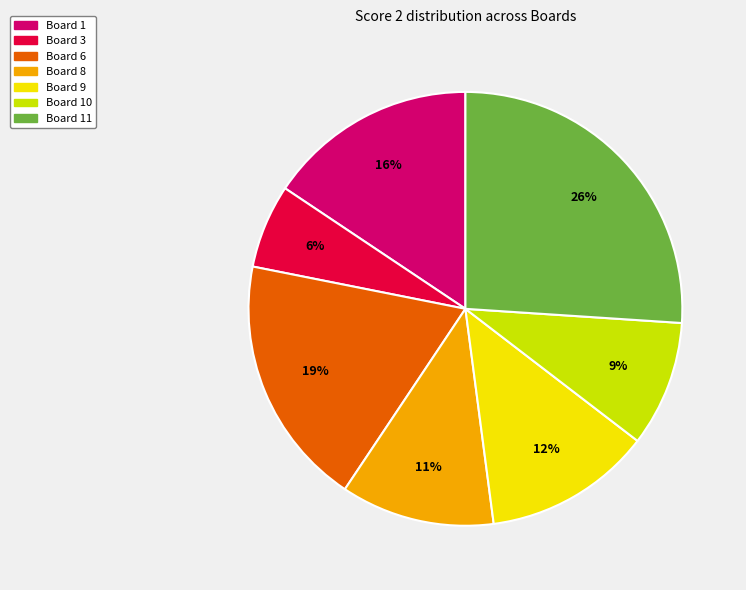

How many segments does this pie chart have?

7